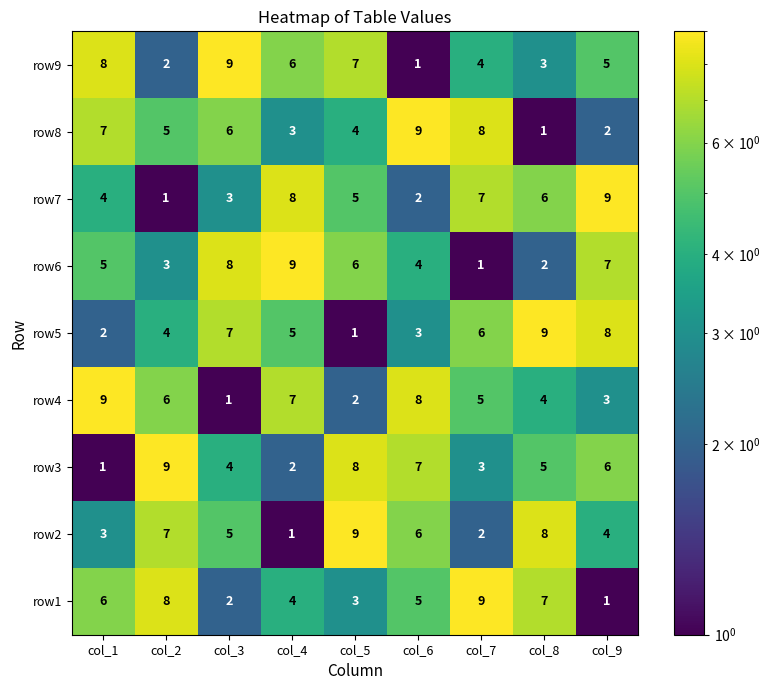

What is the sum of the row1 values at col_3 and col_7?

11